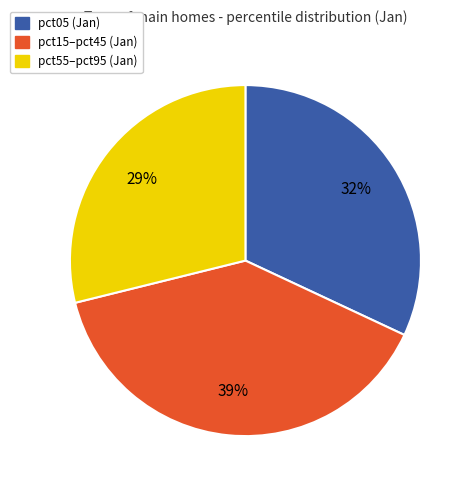

To the nearest percent, what is the average slice percentage?

33%